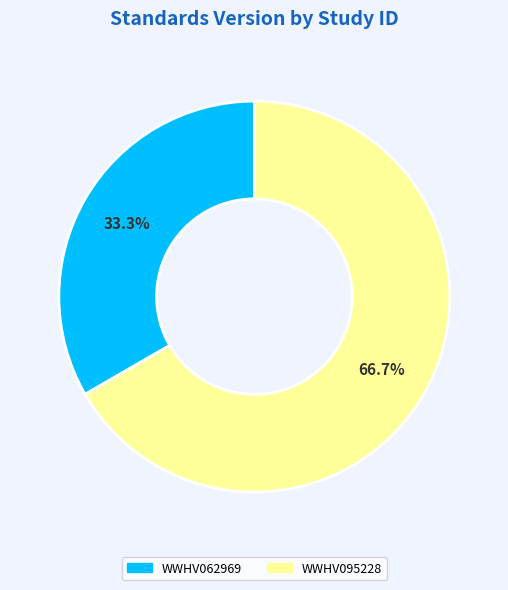

Which slice is the largest?

WWHV095228